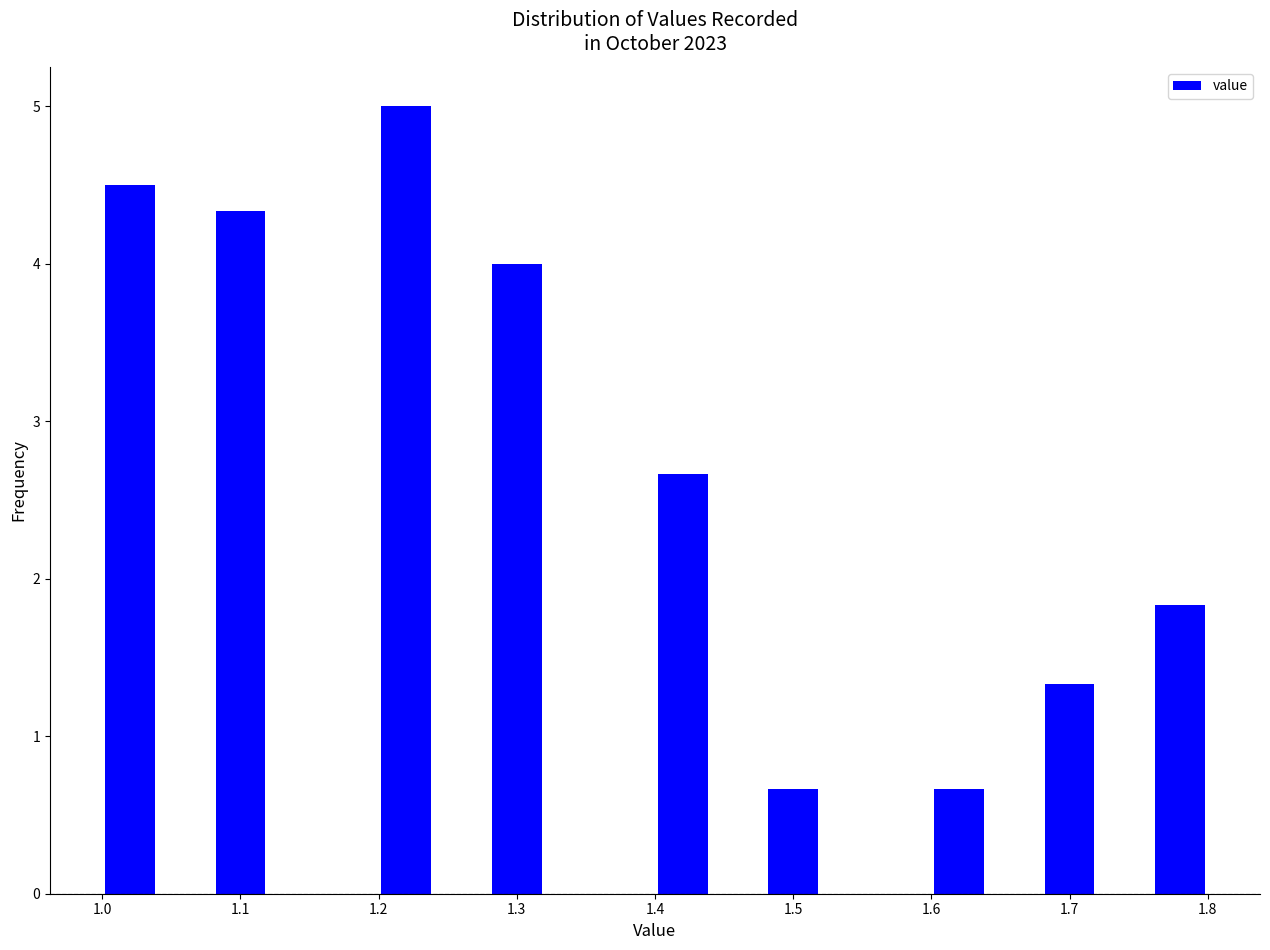

Reading left to right, transcribe this chart: for each bar, give the range it covers on the x-axis and its height. The values are not printed on the chart, so give them approximately, as read against the axis.

1.00 to 1.04: 4.5
1.04 to 1.08: 0
1.08 to 1.12: 4.3
1.12 to 1.16: 0
1.16 to 1.20: 0
1.20 to 1.24: 5.0
1.24 to 1.28: 0
1.28 to 1.32: 4.0
1.32 to 1.36: 0
1.36 to 1.40: 0
1.40 to 1.44: 2.7
1.44 to 1.48: 0
1.48 to 1.52: 0.7
1.52 to 1.56: 0
1.56 to 1.60: 0
1.60 to 1.64: 0.7
1.64 to 1.68: 0
1.68 to 1.72: 1.3
1.72 to 1.76: 0
1.76 to 1.80: 1.8